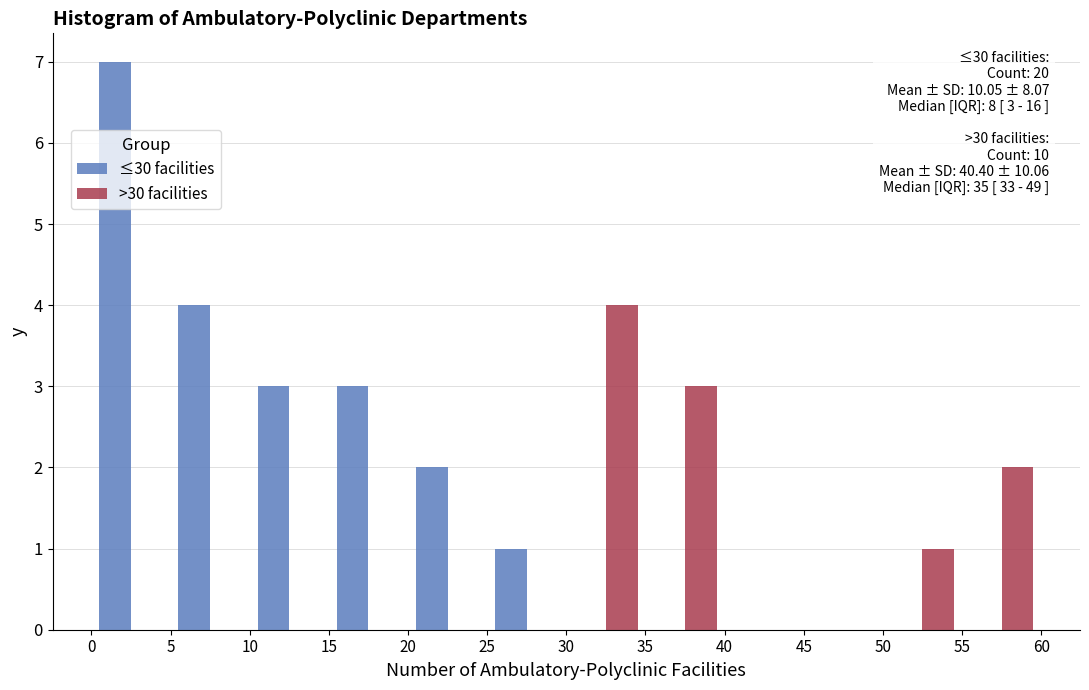

In the >30 facilities series, which range on the x-axis has the tallest bar?

30 to 35